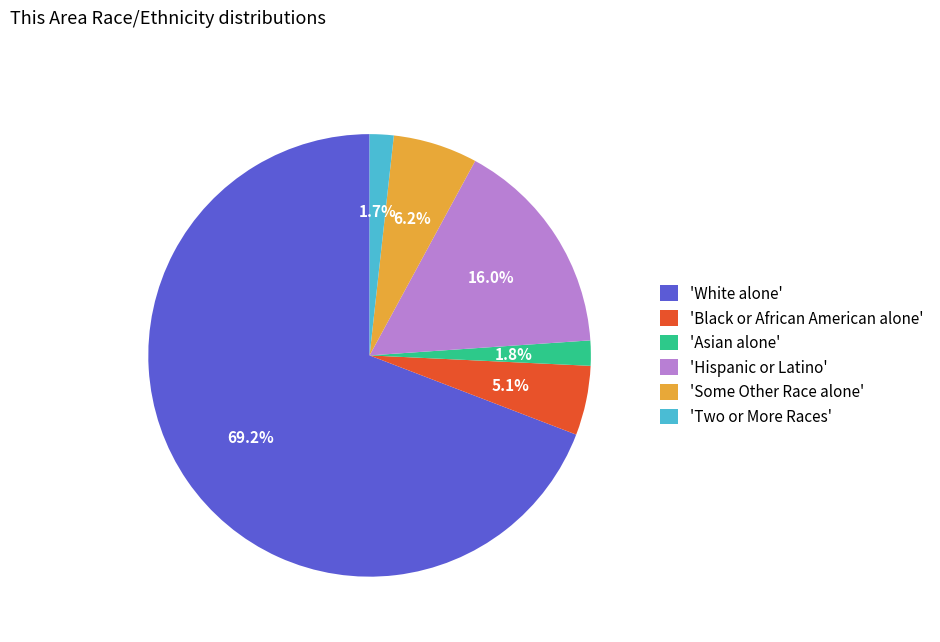

What is the largest slice in the pie chart?

'White alone'